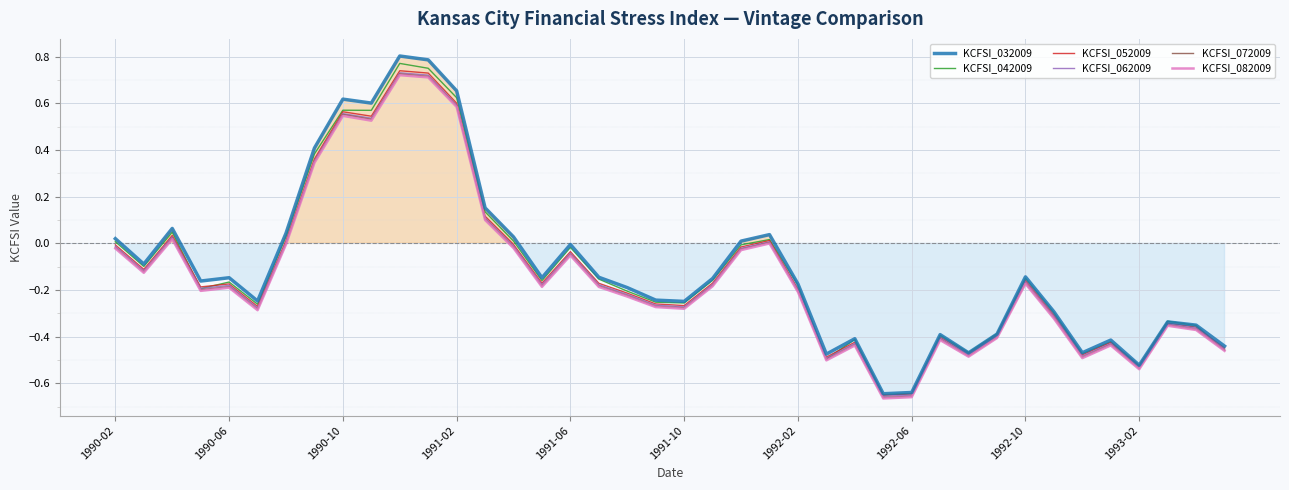

True or false: KCFSI_032009 has more than 0 interior local peaks.

True